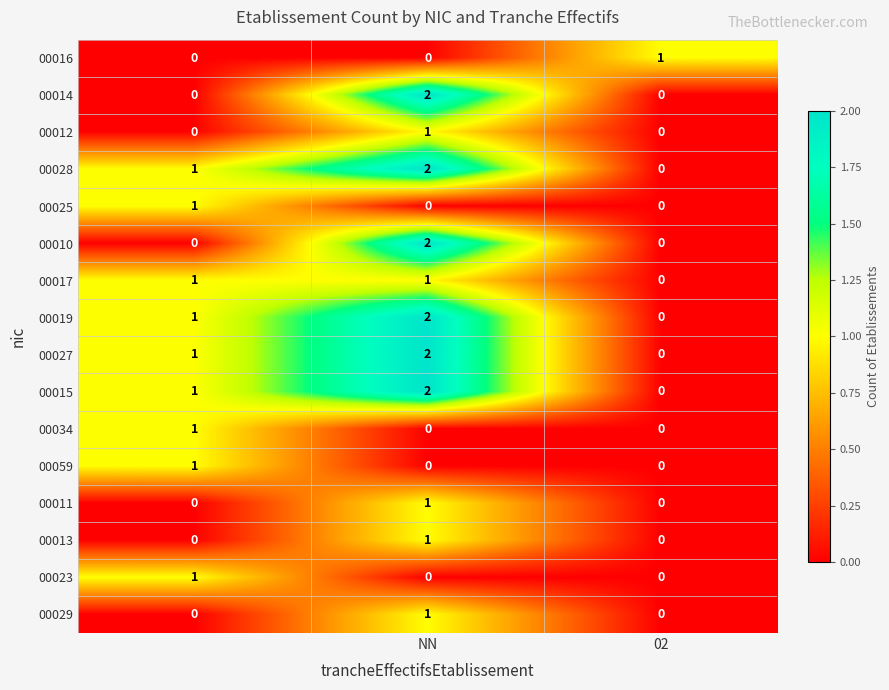

What is the greatest value displayed?

2